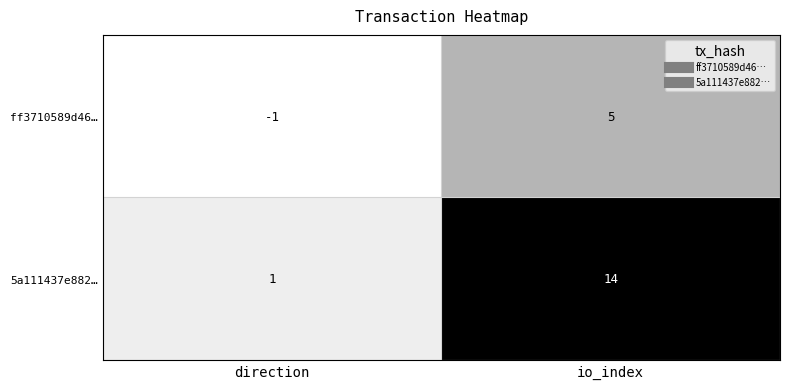

What is the total value across all series at io_index?

19